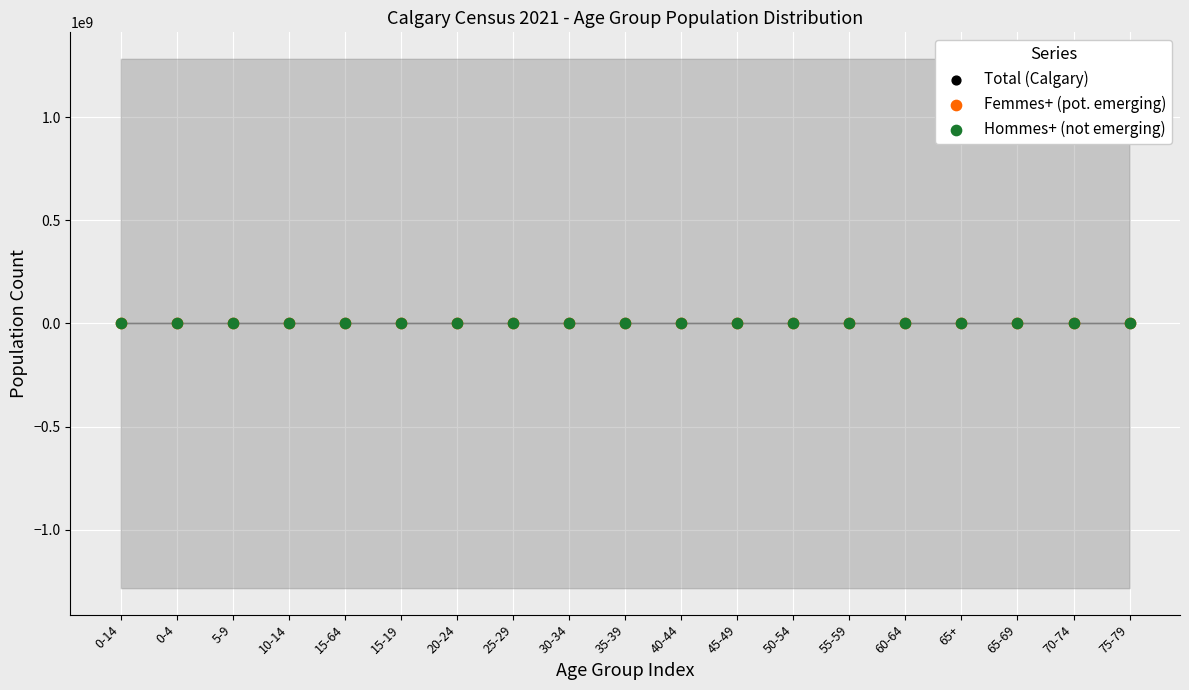

What are all the series names shown in the legend?

Total (Calgary), Femmes+ (pot. emerging), Hommes+ (not emerging)